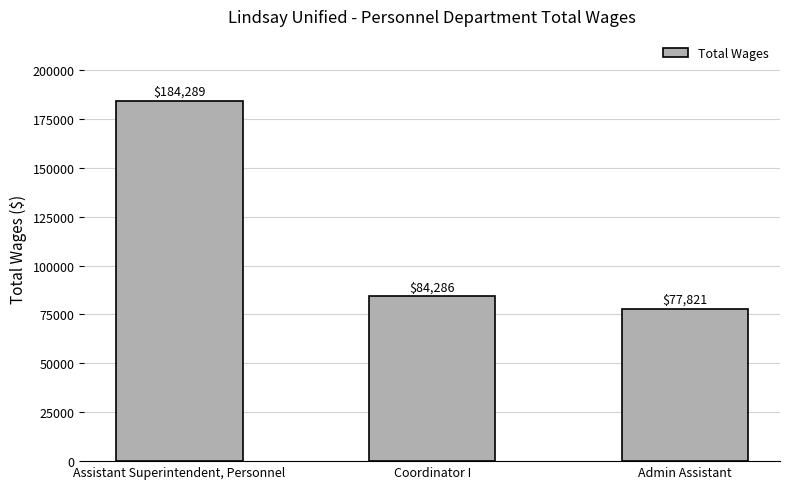

Reading left to right, list all the values displayed in this chart.

184289	84286	77821